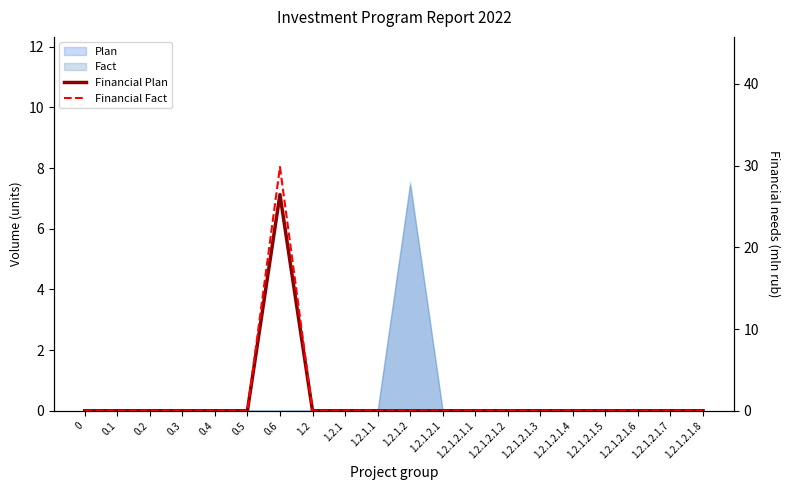

True or false: Financial Fact has more than 1 points higher than both neighbors.

False